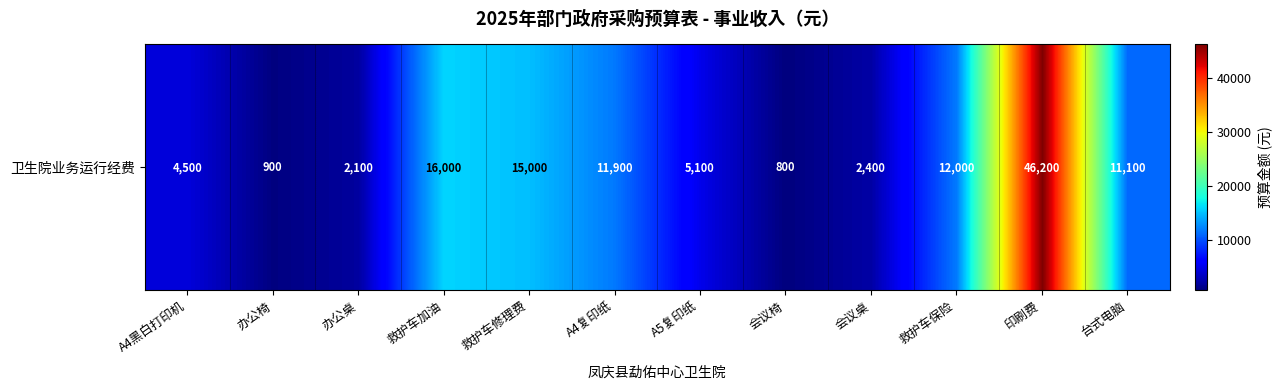

How many values are below 11100?

6